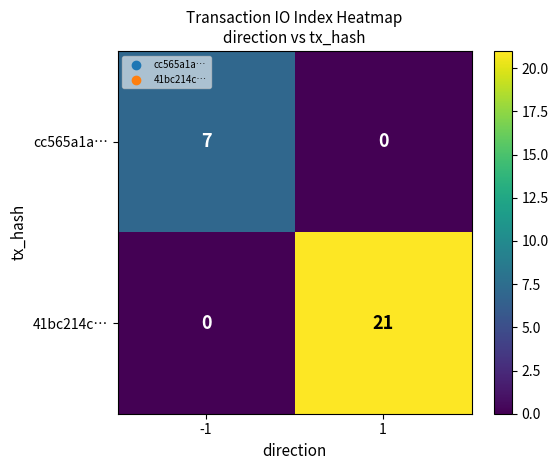

Which series has the widest spread of values?

41bc214c…